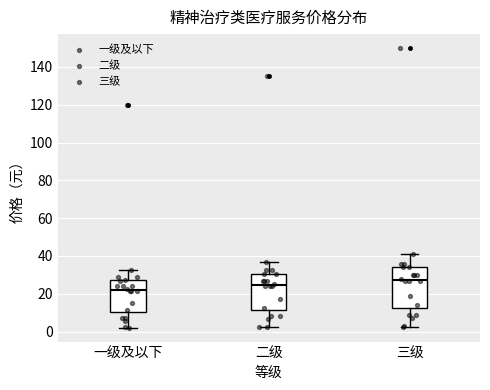

Comparing the boxes themselves (not the whiskers), which one is the tallest?

三级